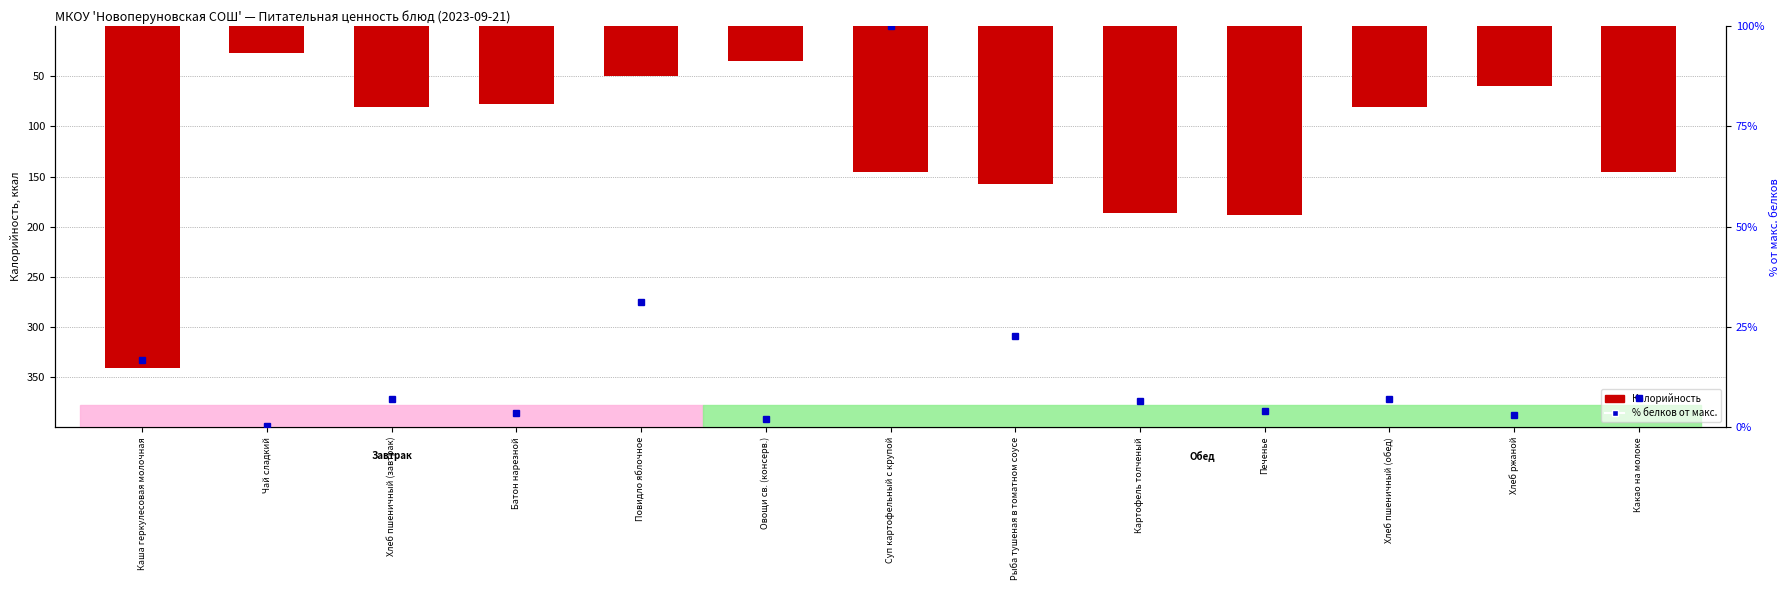

What position from the right is Суп картофельный с крупой?

7